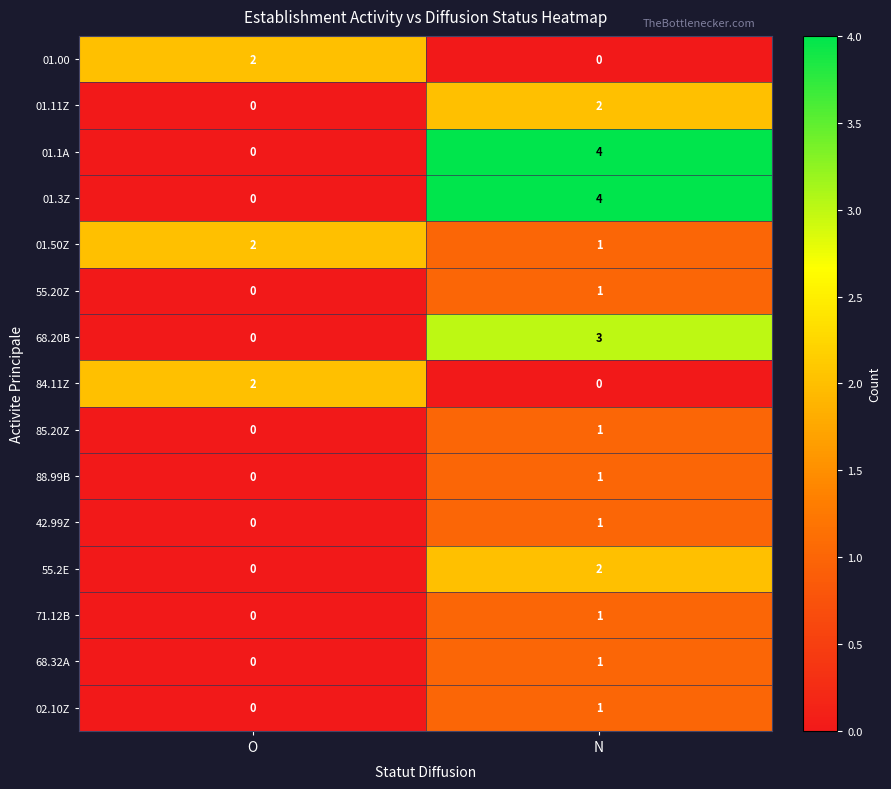

How many series are shown in this chart?

15